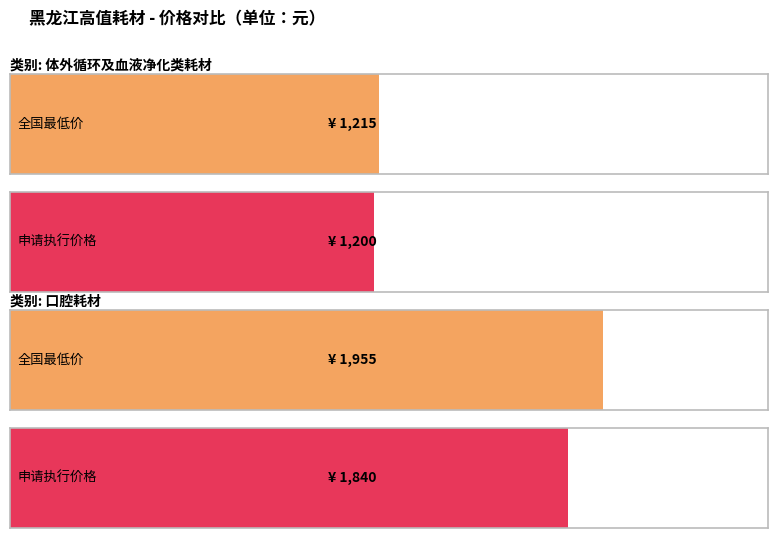

What is the difference between the maximum and minimum values in the 全国最低价（已中标或挂网价） series?

740